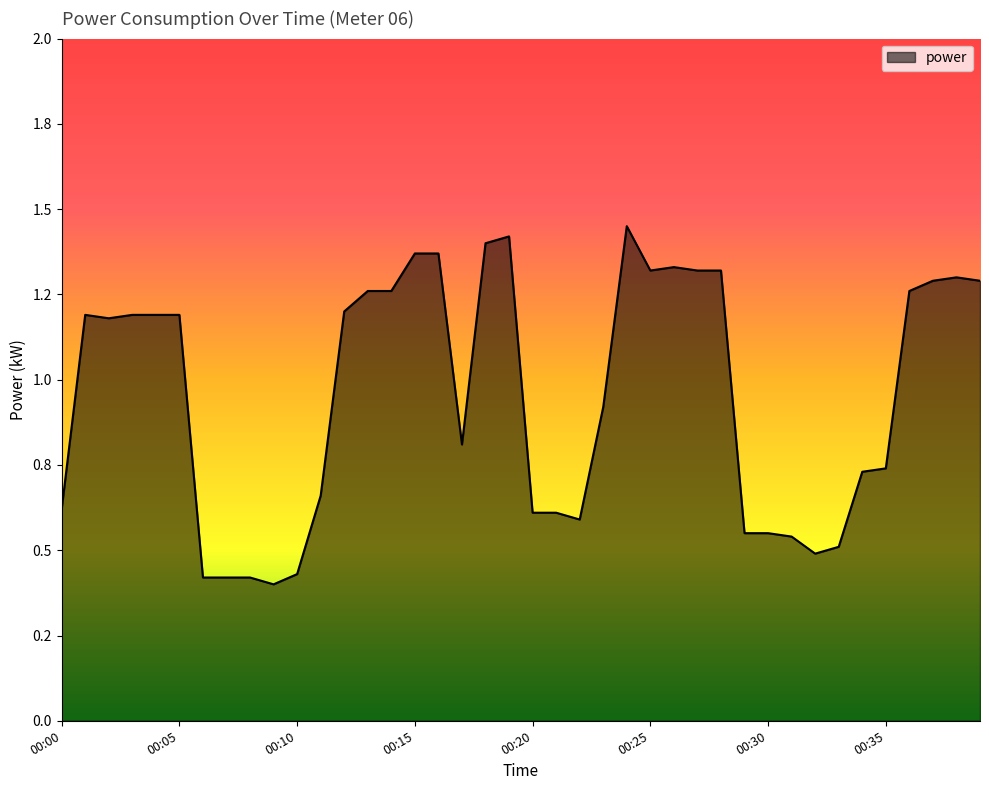

List the labels in order of value, smallest first.

00:09, 00:06, 00:07, 00:08, 00:10, 00:32, 00:33, 00:31, 00:29, 00:30, 00:22, 00:20, 00:21, 00:00, 00:11, 00:34, 00:35, 00:17, 00:23, 00:02, 00:01, 00:03, 00:04, 00:05, 00:12, 00:13, 00:14, 00:36, 00:37, 00:39, 00:38, 00:25, 00:27, 00:28, 00:26, 00:15, 00:16, 00:18, 00:19, 00:24